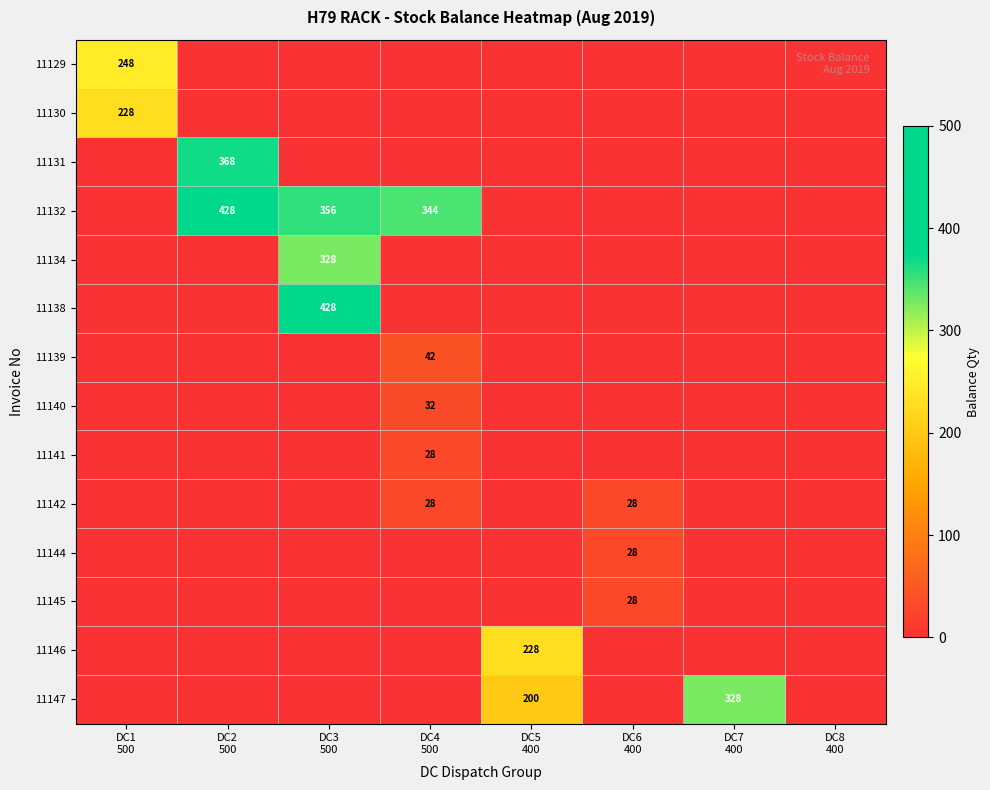

Is it true that 11129 equals 0 at DC6 400?

True